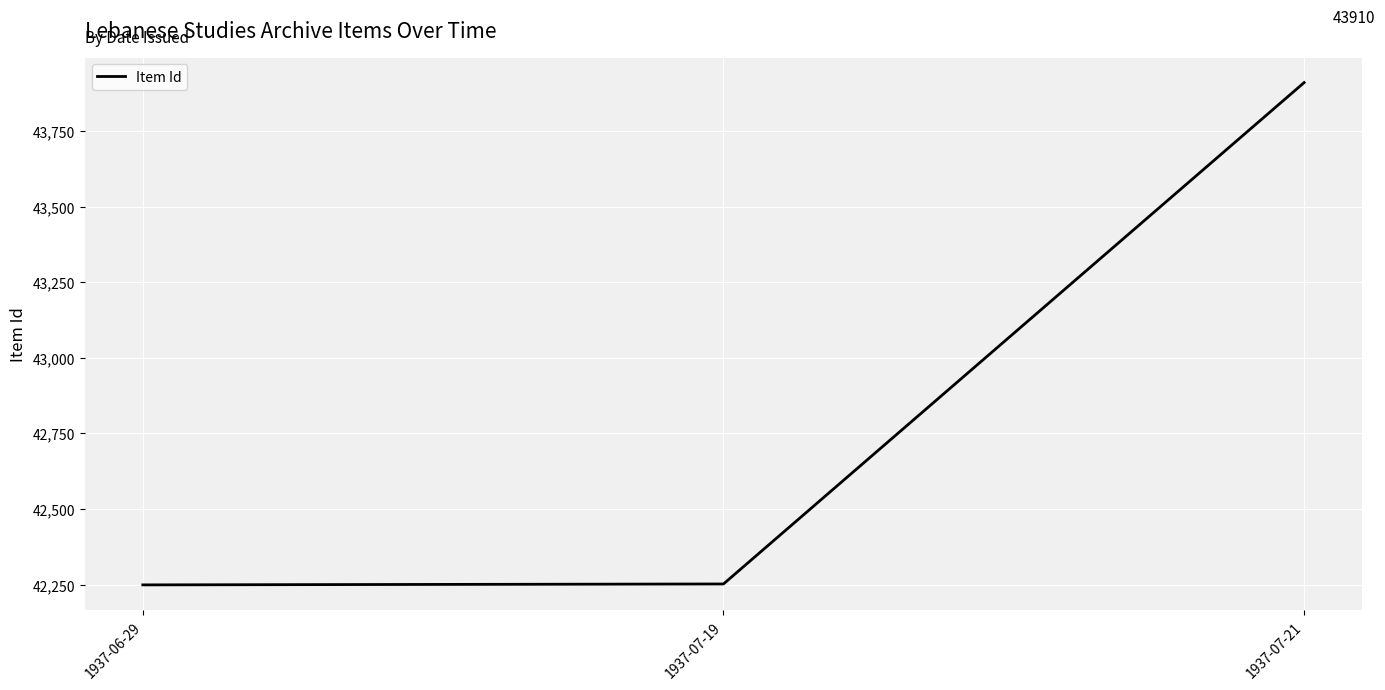

Is it true that the value at 1937-07-19 is 23568?

False